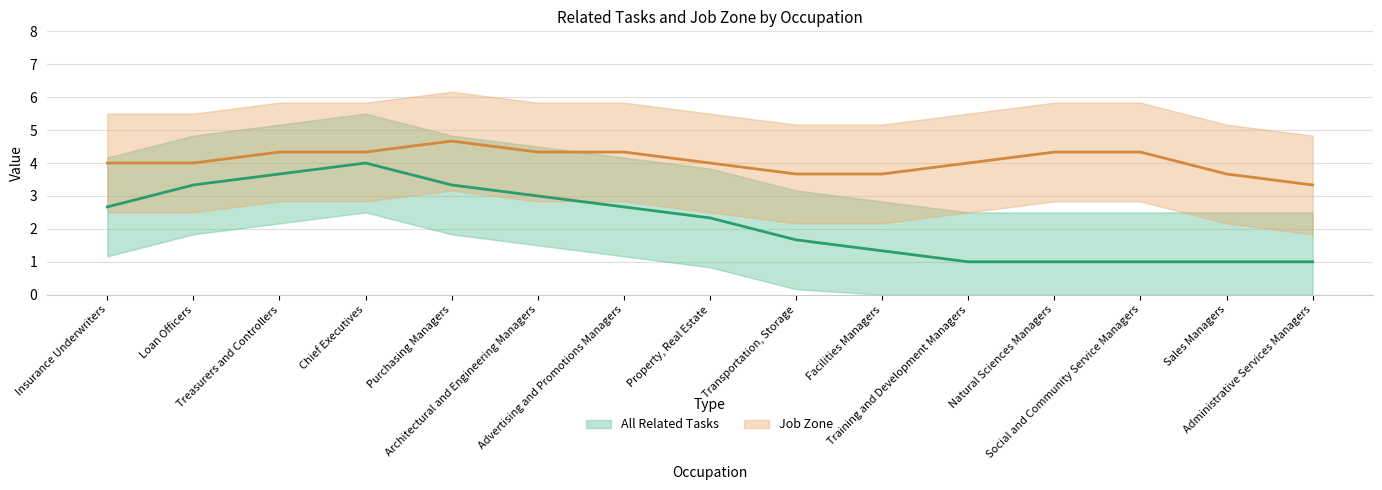

Is this an area chart (filled region under the line)?

No